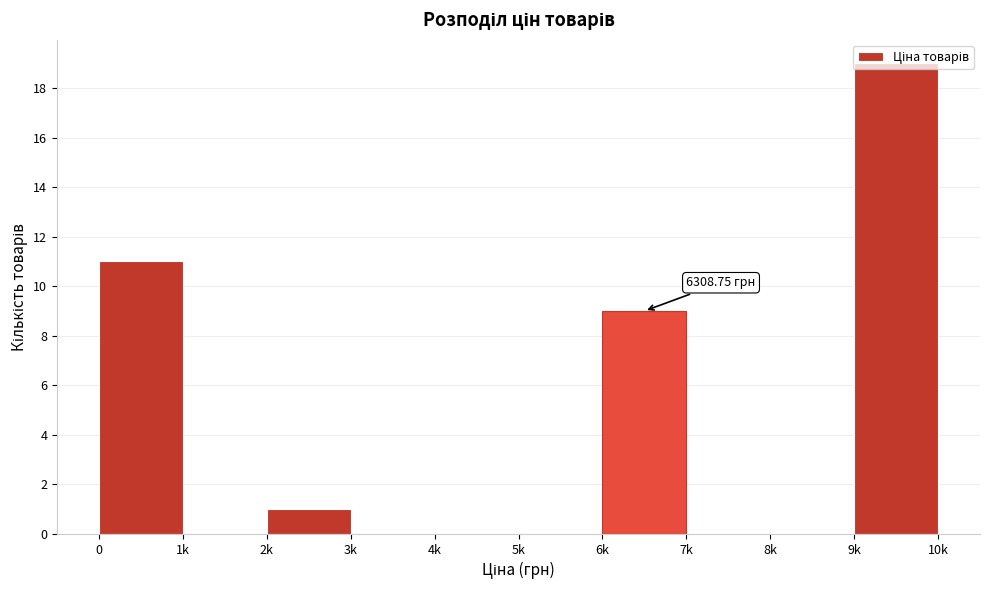

What is the change in value from 5k to 9k?

+19